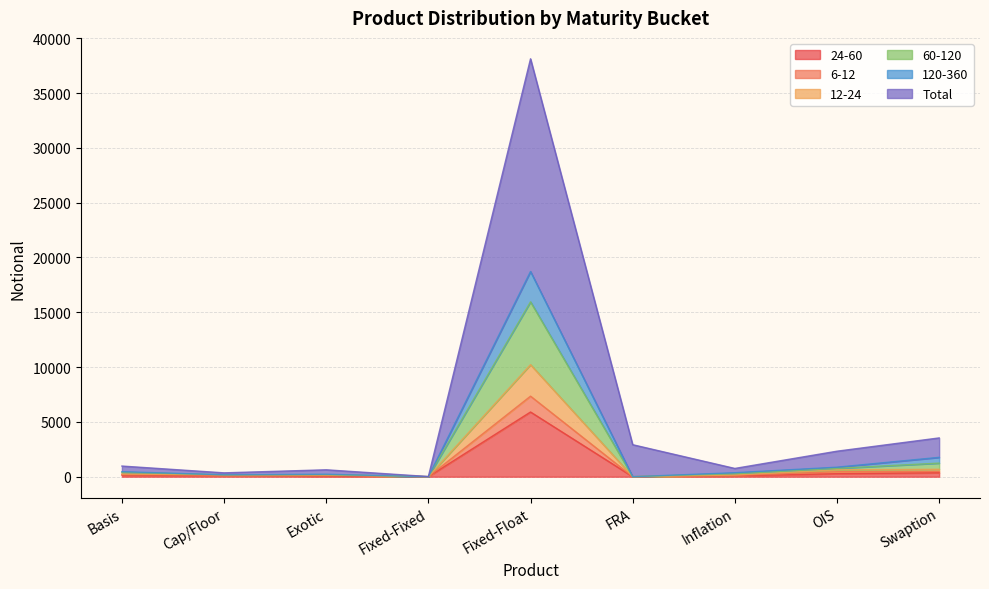

List the labels in order of 120-360 value, largest first.

Fixed-Float, Swaption, OIS, Basis, Inflation, Exotic, Cap/Floor, Fixed-Fixed, FRA